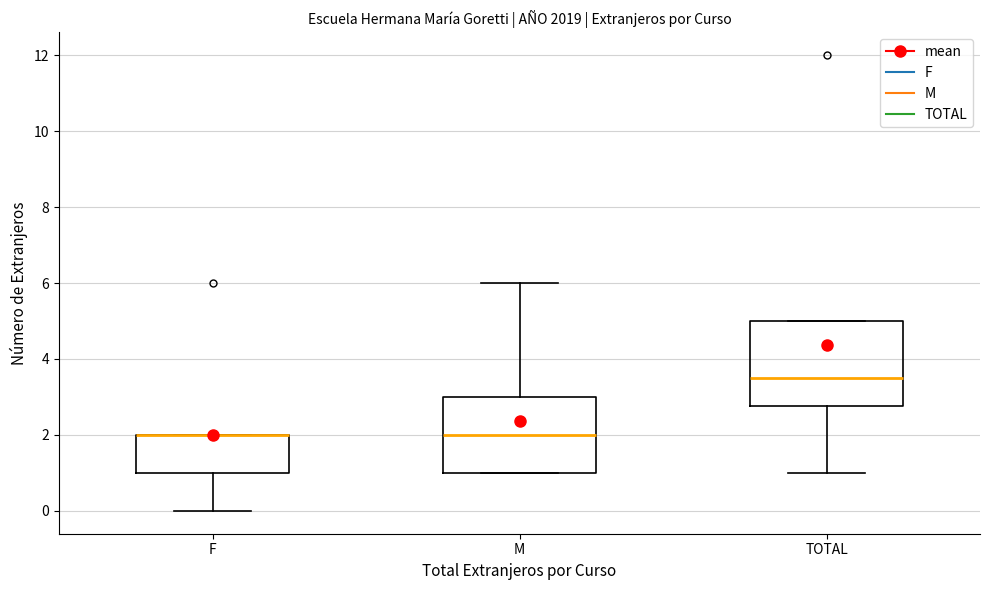

Comparing the boxes themselves (not the whiskers), which one is the tallest?

TOTAL